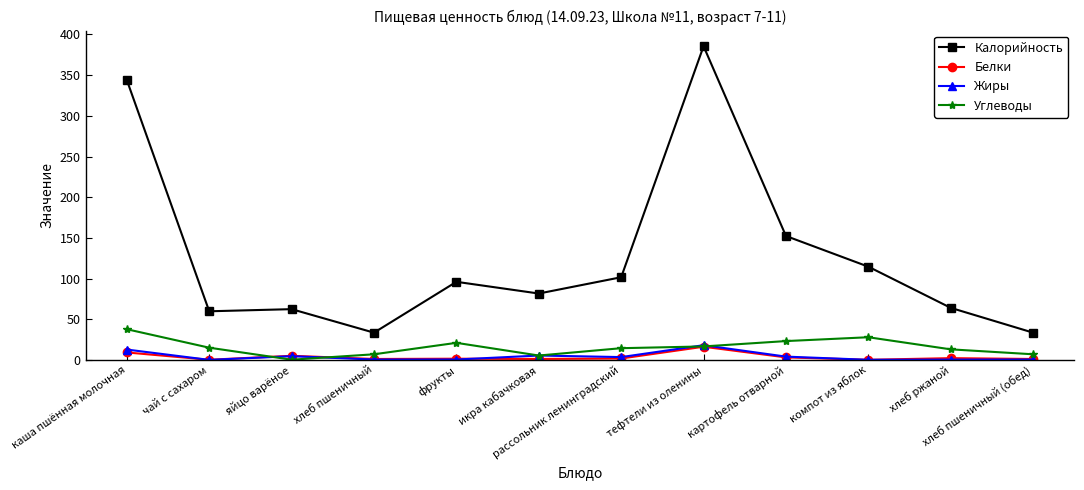

What is the total value across all series at фрукты?

119.0